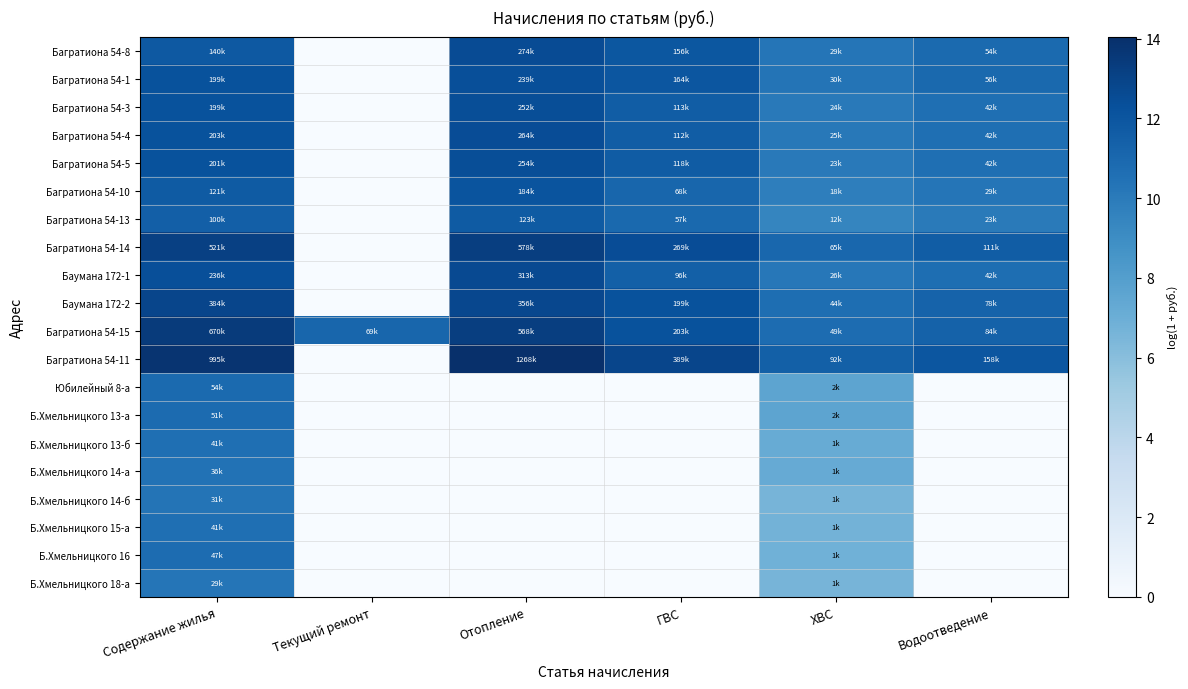

Rank the series at ХВС from lowest to highest value.

Б.Хмельницкого 14-б, Б.Хмельницкого 18-а, Б.Хмельницкого 15-а, Б.Хмельницкого 16, Б.Хмельницкого 13-б, Б.Хмельницкого 14-а, Юбилейный 8-а, Б.Хмельницкого 13-а, Багратиона 54-13, Багратиона 54-10, Багратиона 54-5, Багратиона 54-3, Багратиона 54-4, Баумана 172-1, Багратиона 54-8, Багратиона 54-1, Баумана 172-2, Багратиона 54-15, Багратиона 54-14, Багратиона 54-11